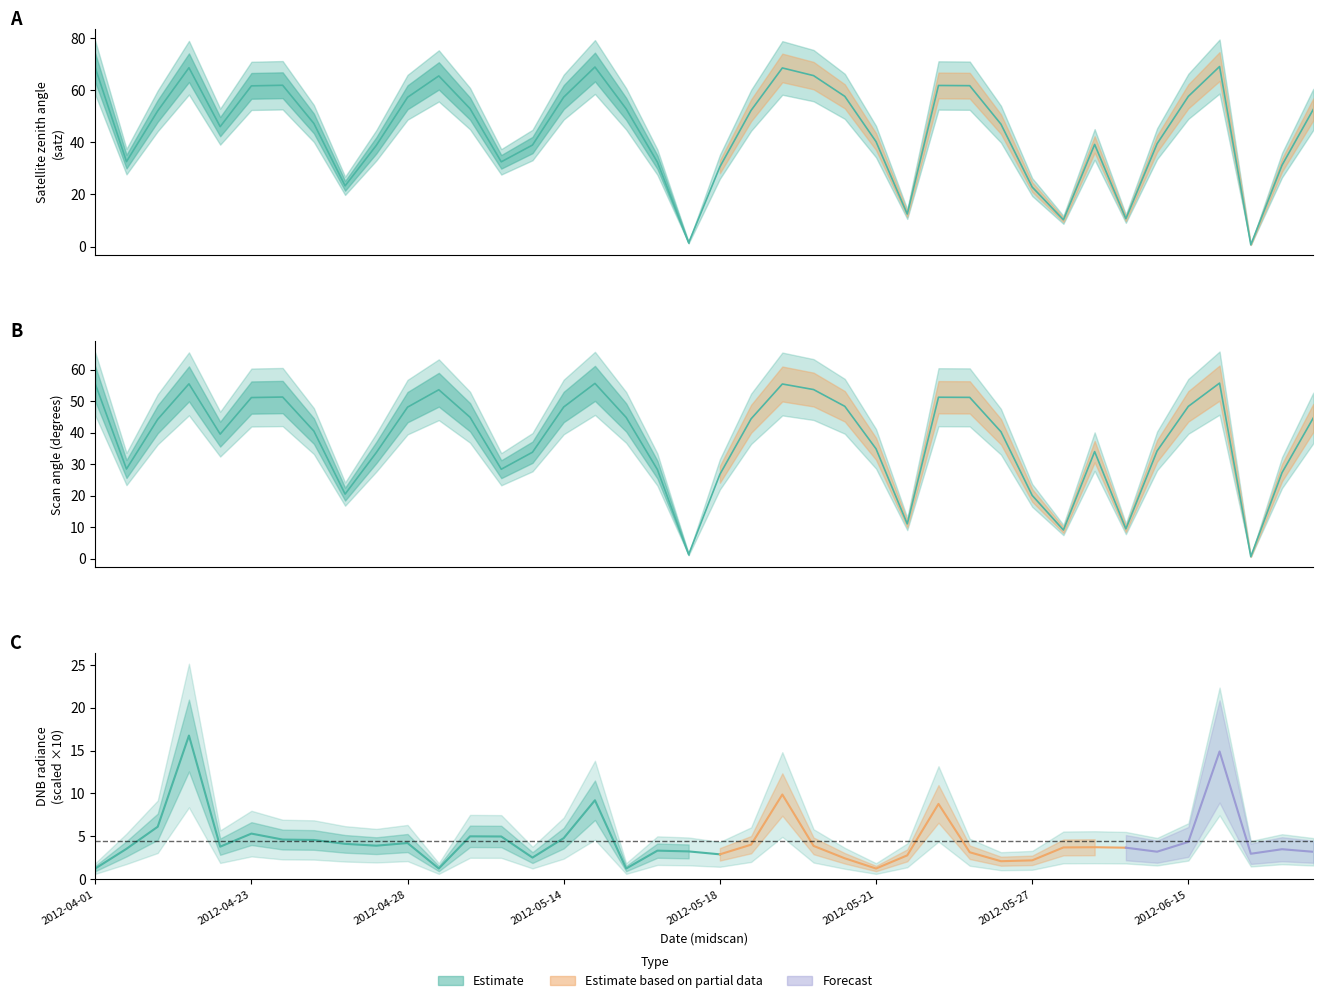

What is the label of the 14th point from the right?

2012-05-22